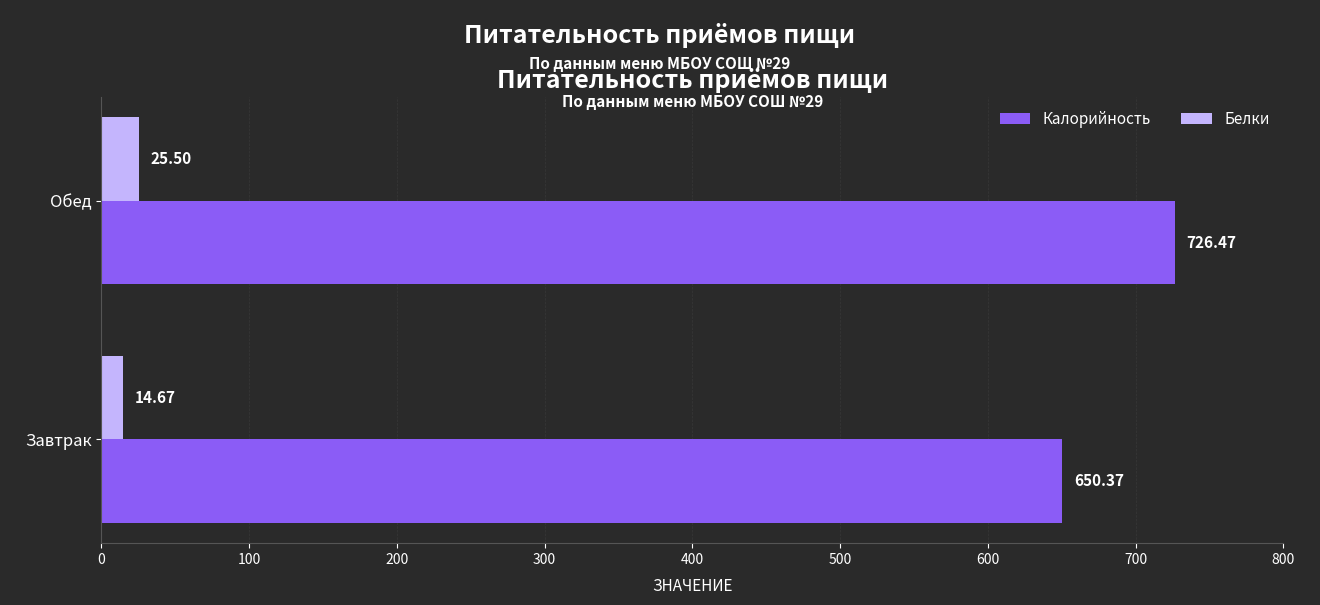

What is the average value of the Калорийность series?

688.4